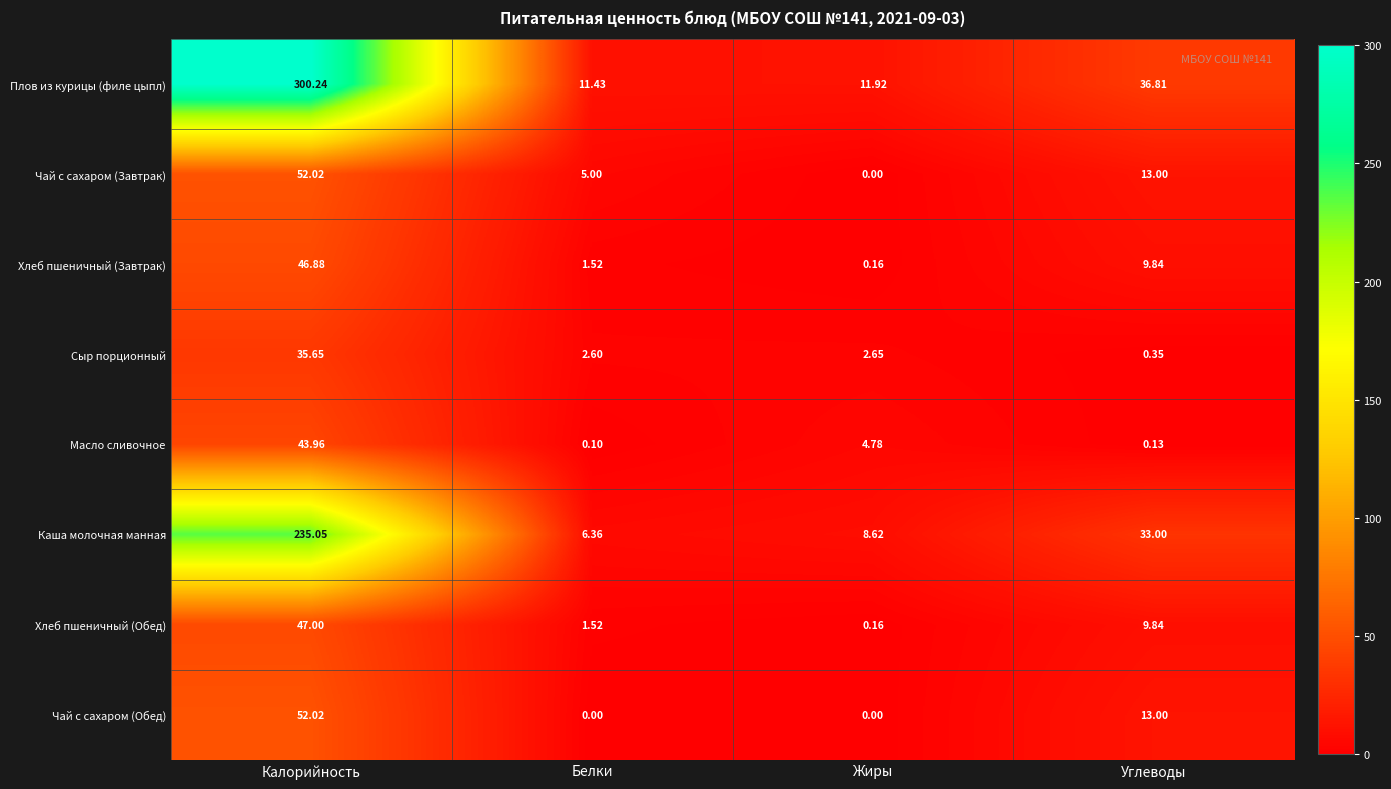

Is the value of Чай с сахаром (Завтрак) at Углеводы greater than the value of Масло сливочное at Калорийность?

No